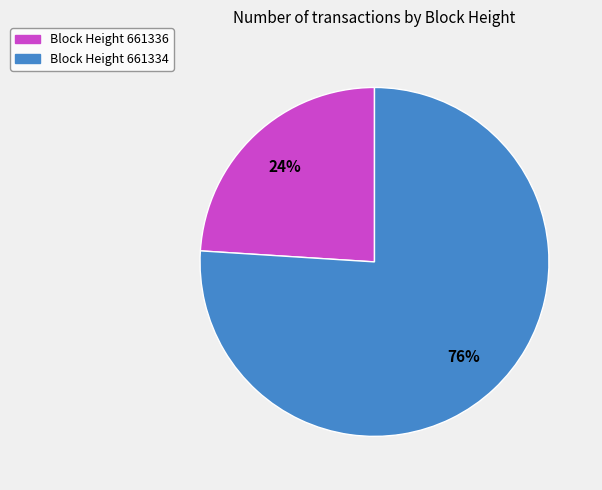

How many segments does this pie chart have?

2